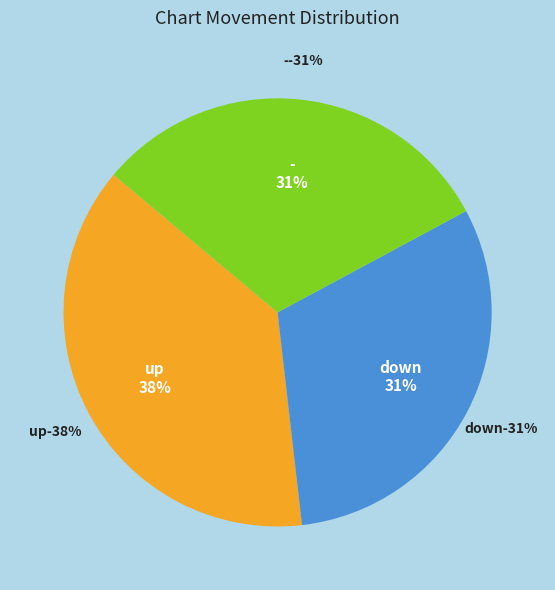

Approximately how many times larger is the value at down compared to up?

0.8